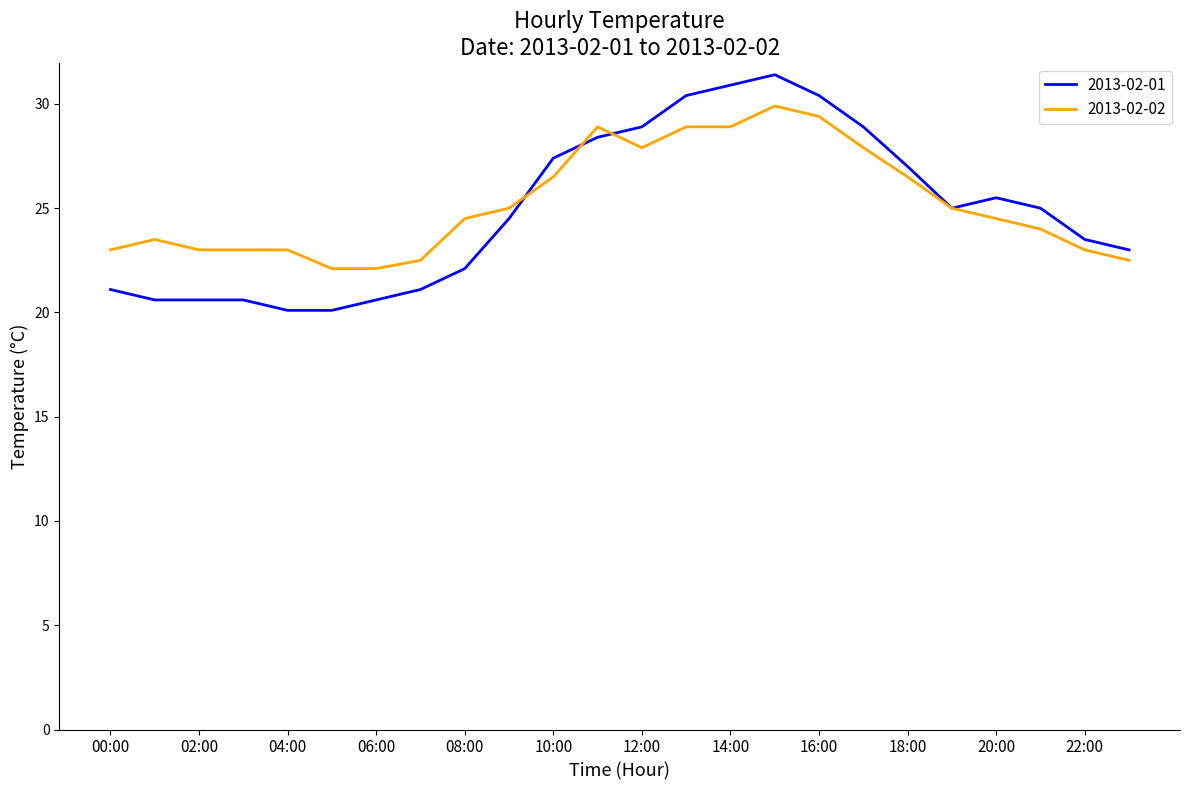

Which series has the largest range (max minus min)?

2013-02-01